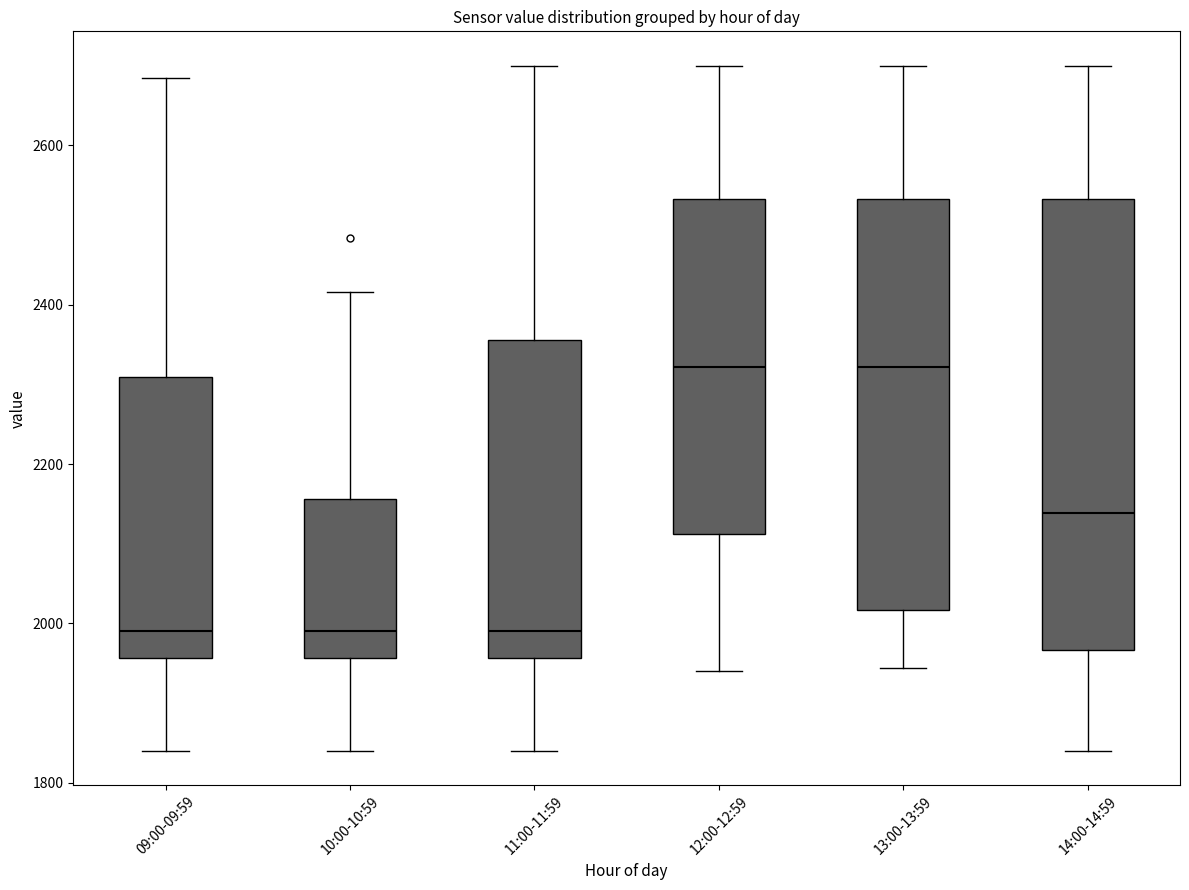

Which box is the tallest, from its lower edge to its upper edge?

14:00-14:59